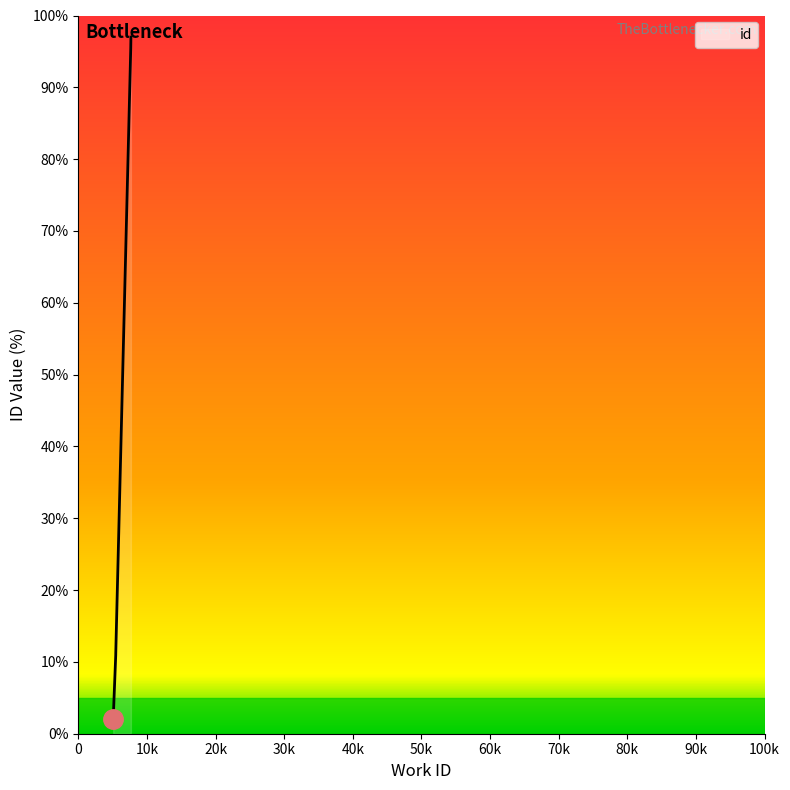

What is the difference between the maximum and minimum values?

95.0